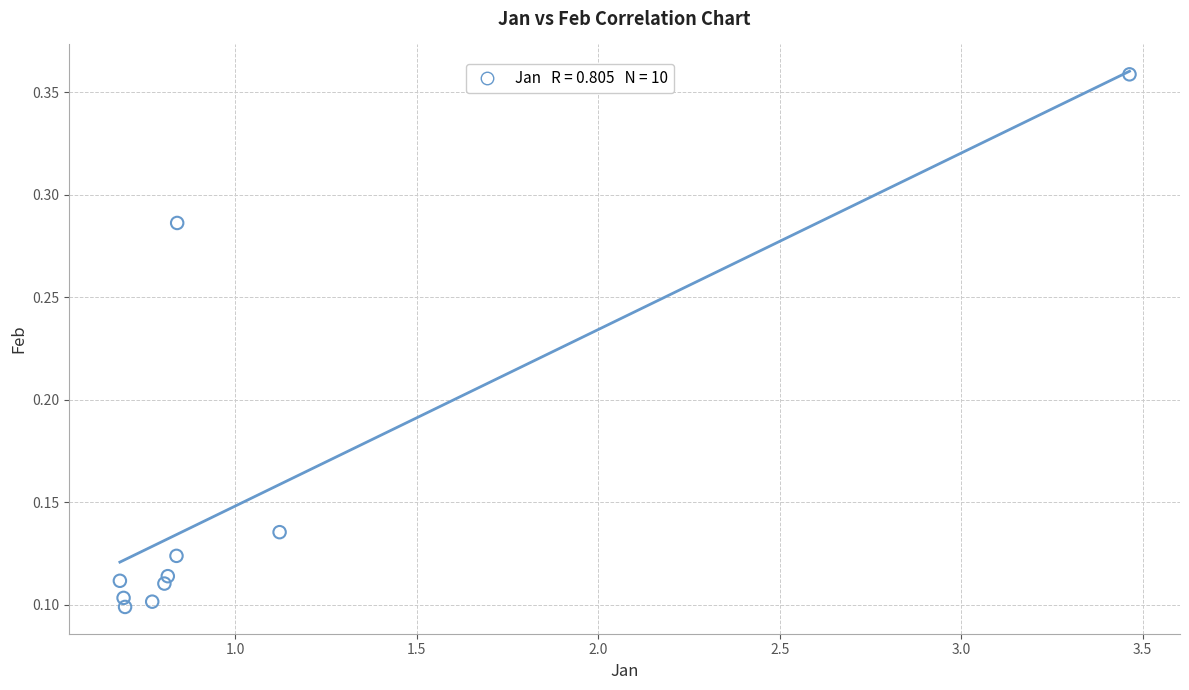

What is the range of X values (max minus min)?

2.8